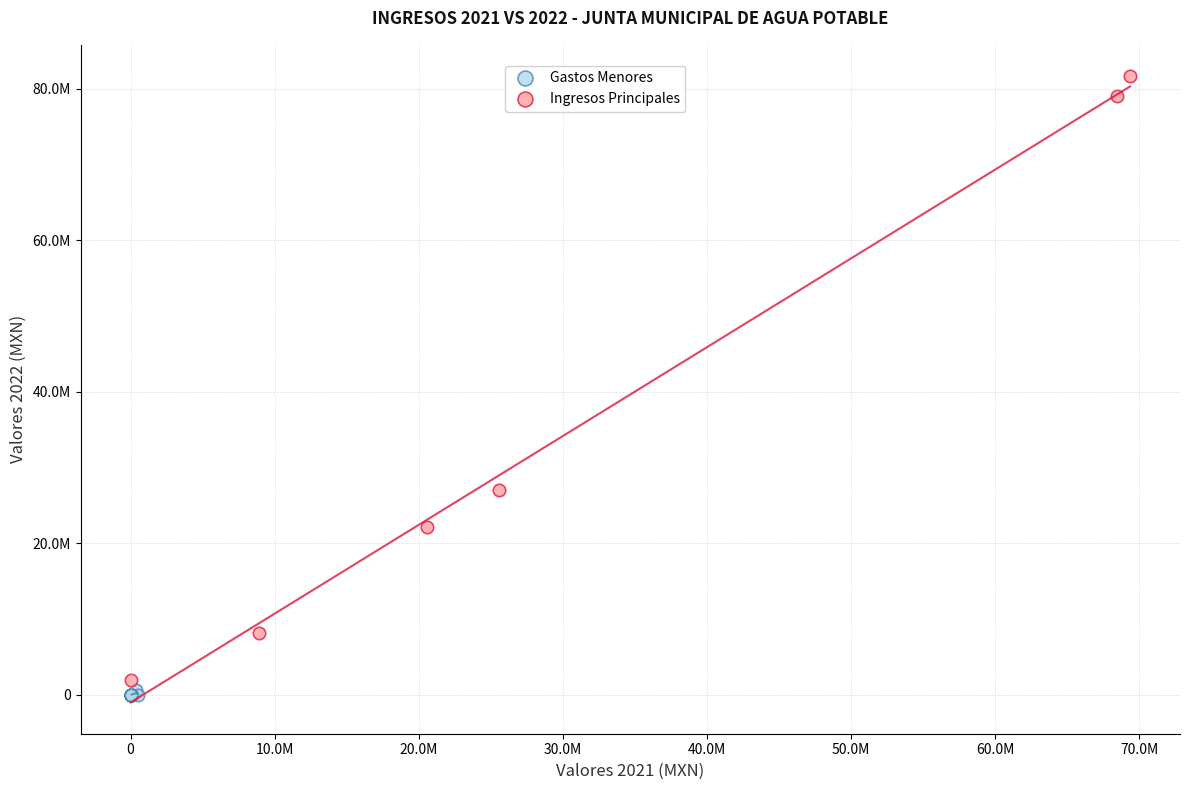

Which series has the largest Y range (max minus min)?

Ingresos Principales